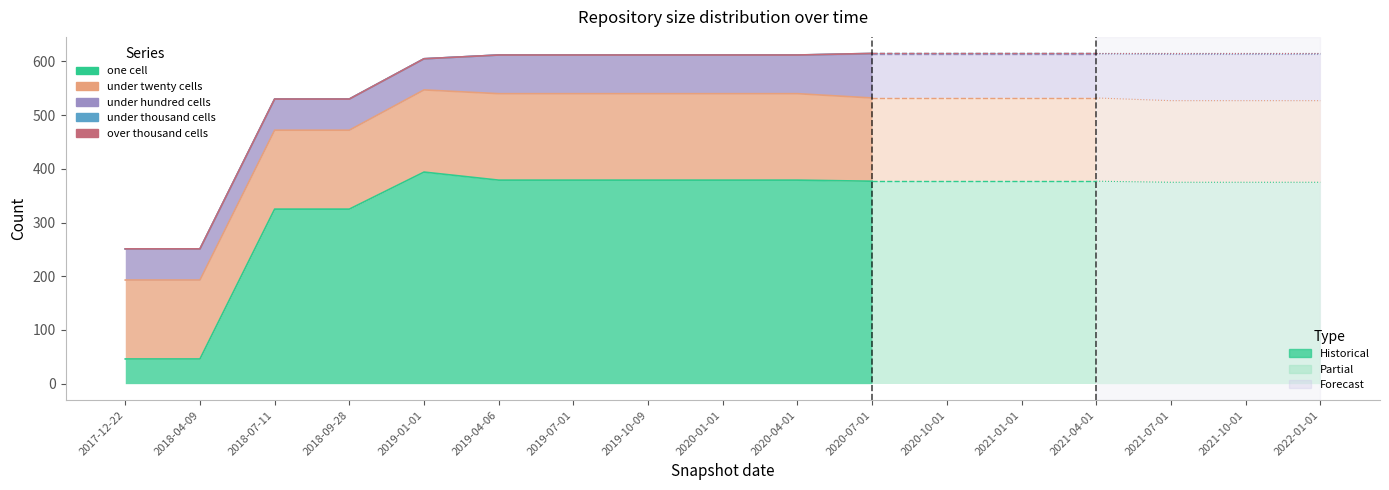

Which label corresponds to the largest value in the chart?

2019-01-01